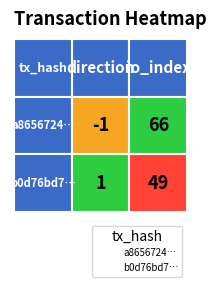

What is the highest value of the a86567246360f76fff72b851f001ec8af4d2905 series?

66